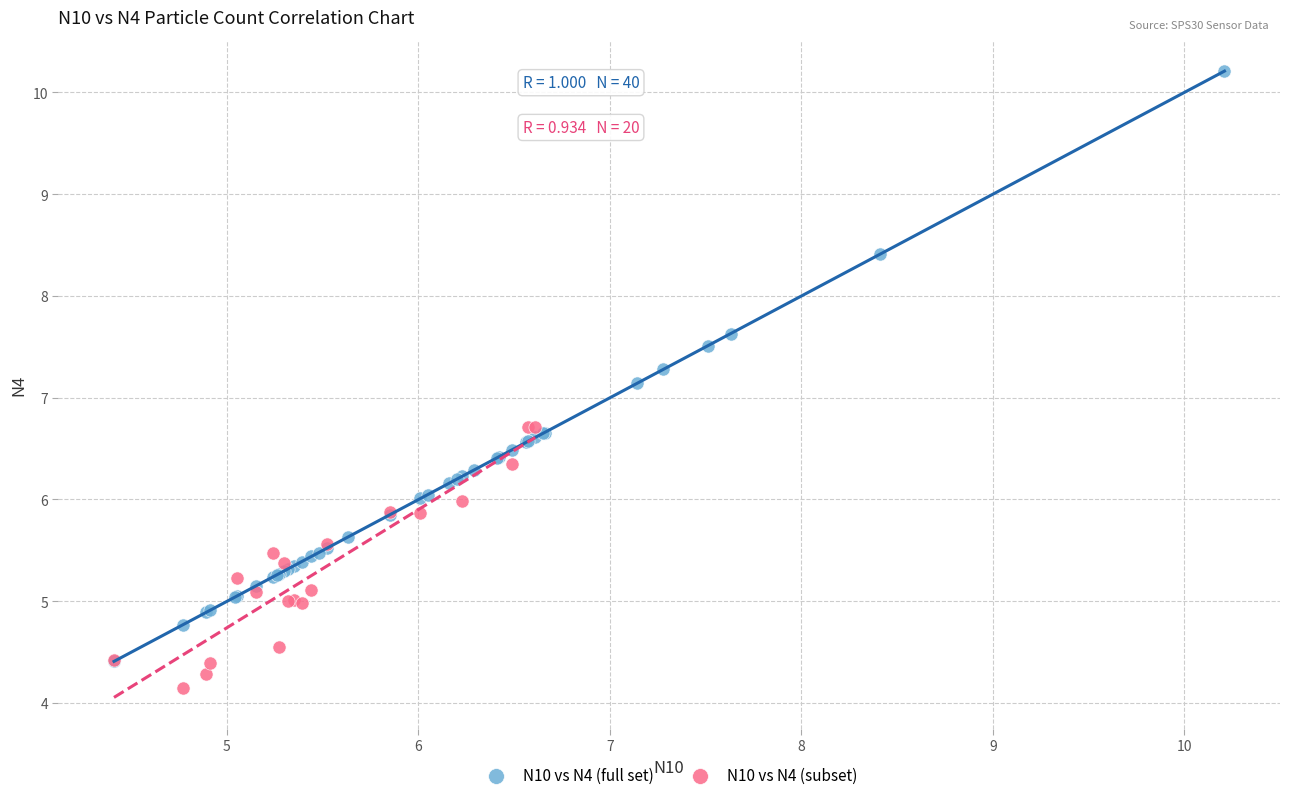

Which series has the largest Y range (max minus min)?

N10 vs N4 (full set)